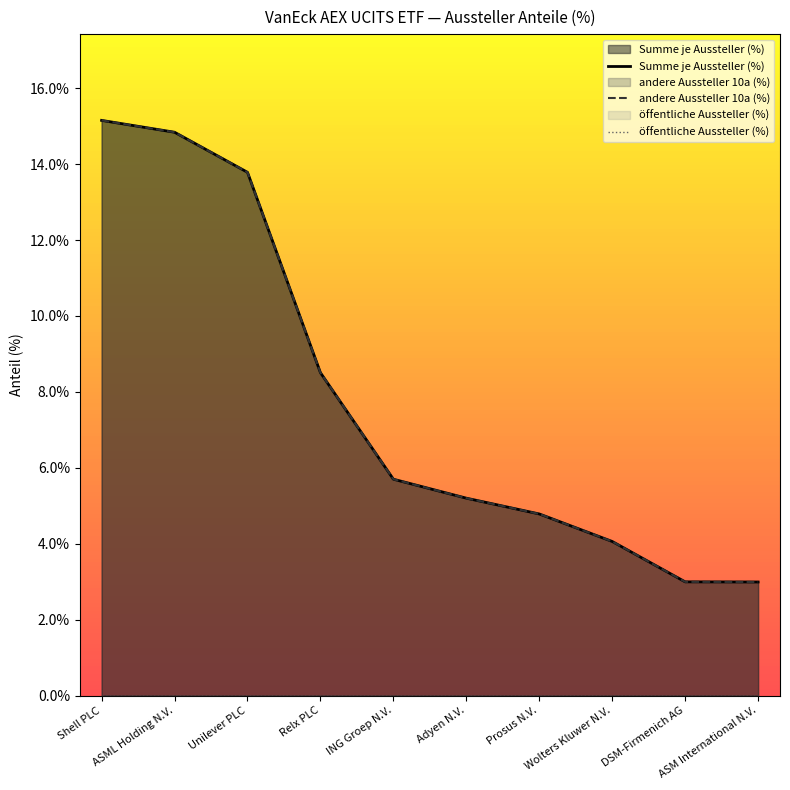

What is the difference between the maximum and minimum values in the Summe je Aussteller (%) series?

12.2